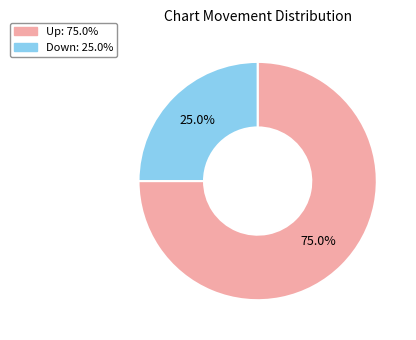

Is there a majority slice in this chart?

Yes